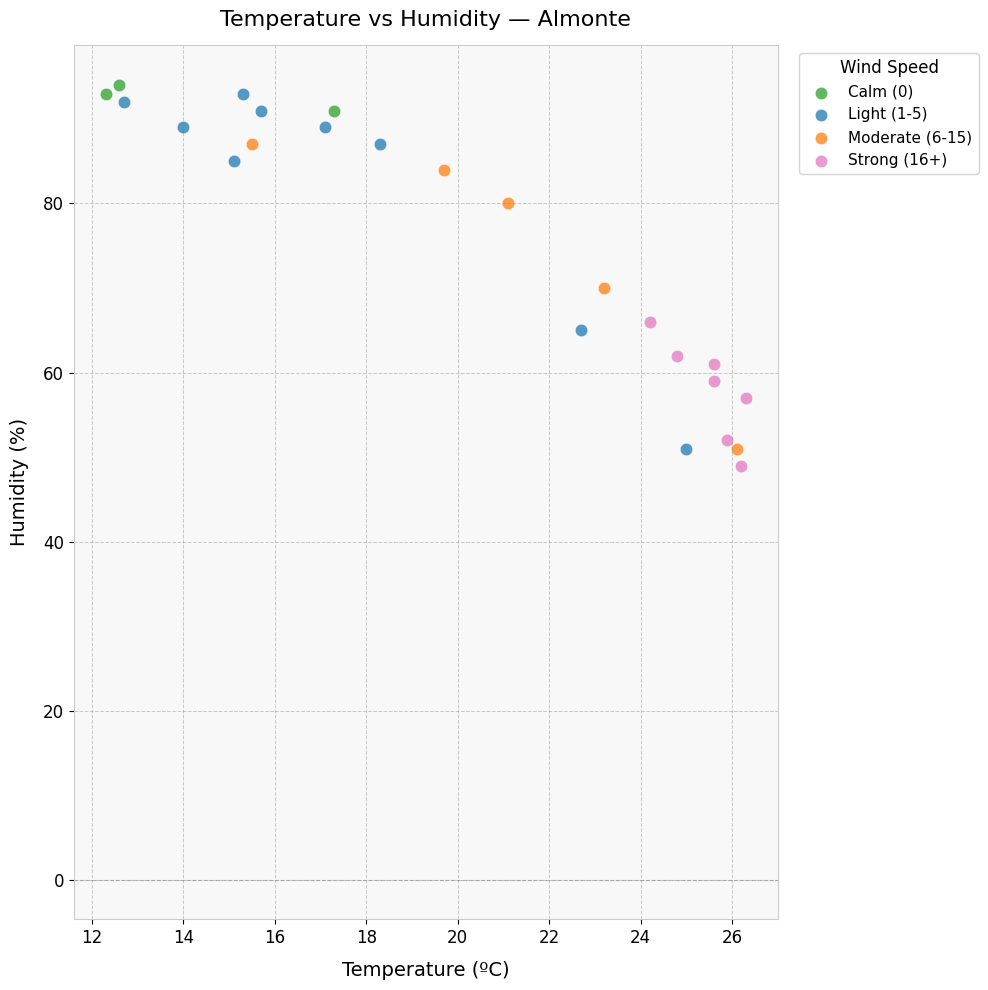

Which series has the largest Y range (max minus min)?

Light (1-5)